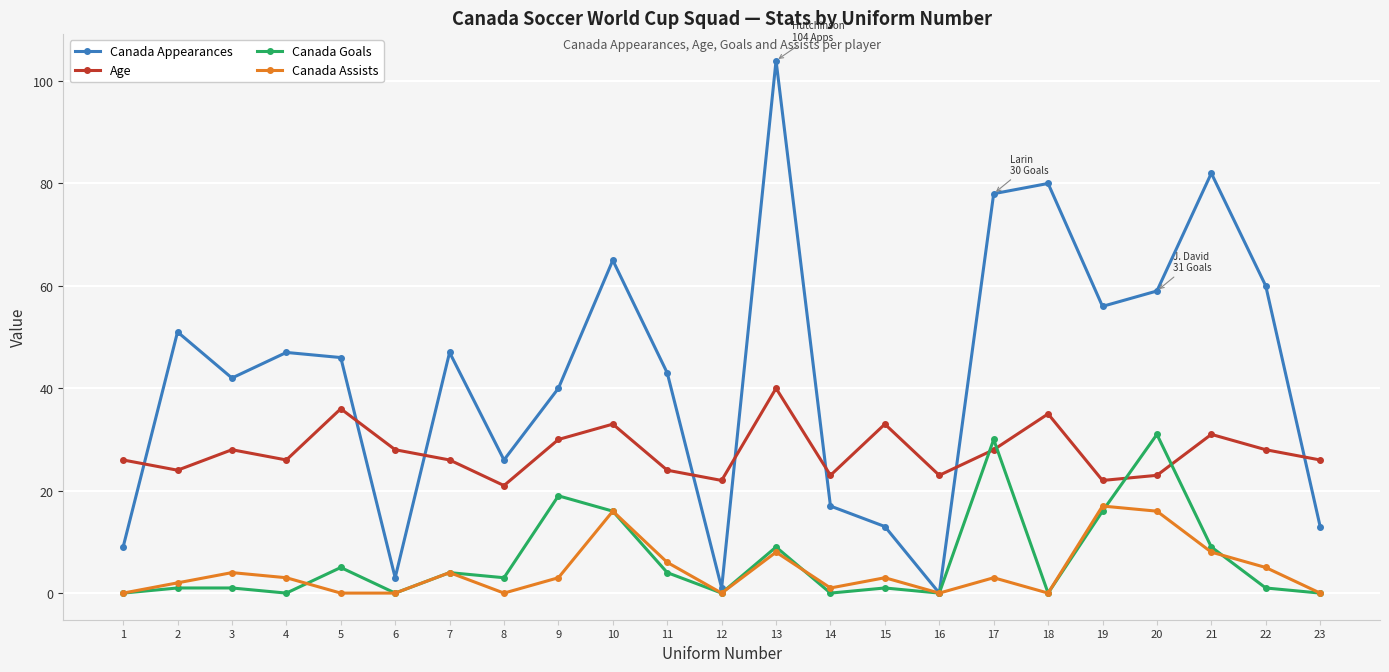

At 20, list the series in order from smallest to largest.

Canada Assists, Age, Canada Goals, Canada Appearances